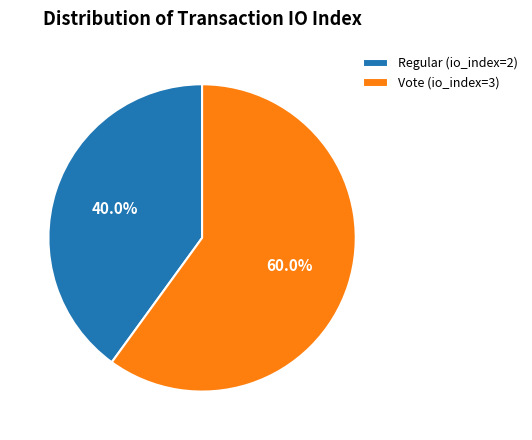

What is the majority slice?

Vote (io_index=3)